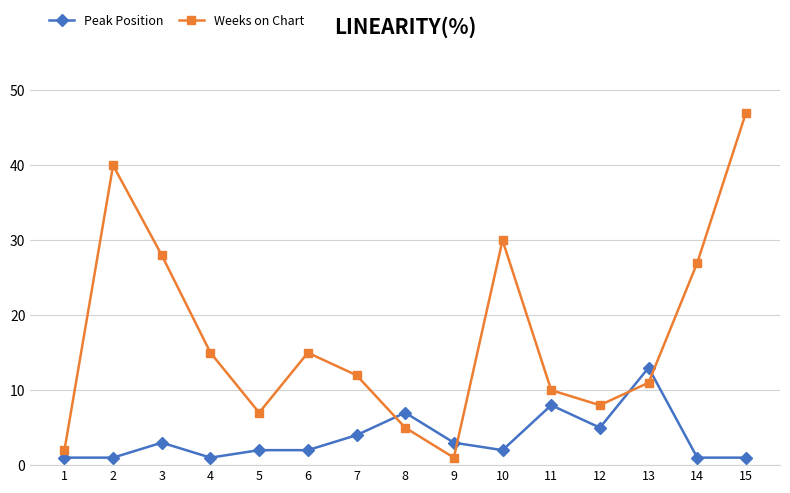

At which category does Weeks on Chart reach its first local valley?

5